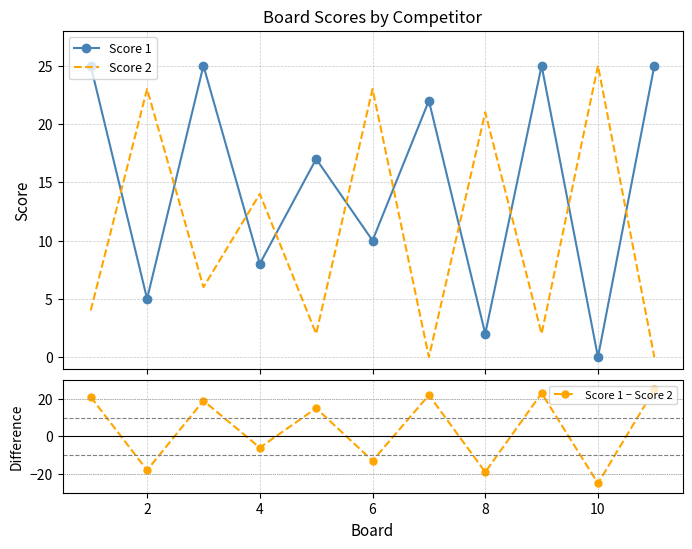

Where is the first local maximum for Score 2?

2